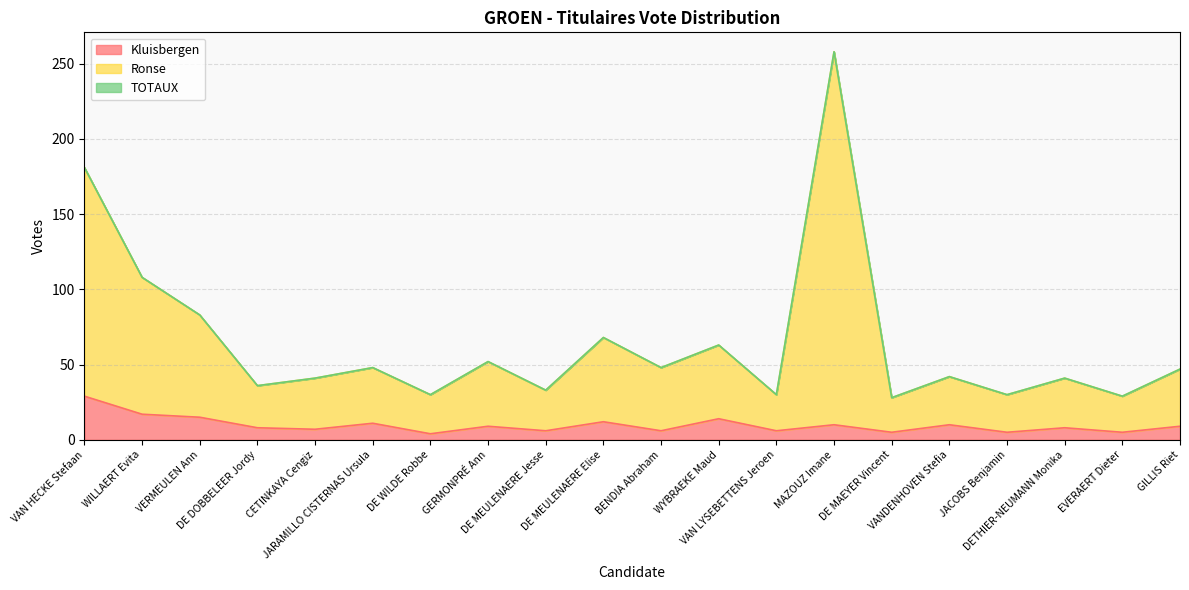

What position from the right is CETINKAYA Cengiz?

16